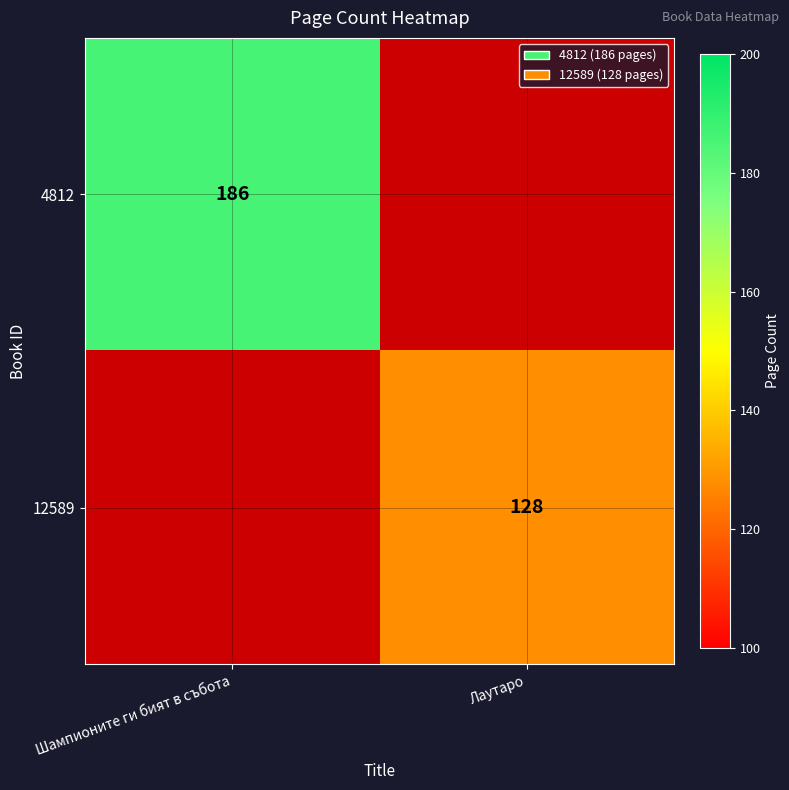

The 4812 series shows 186 at Шампионите ги бият в събота. True or false?

True